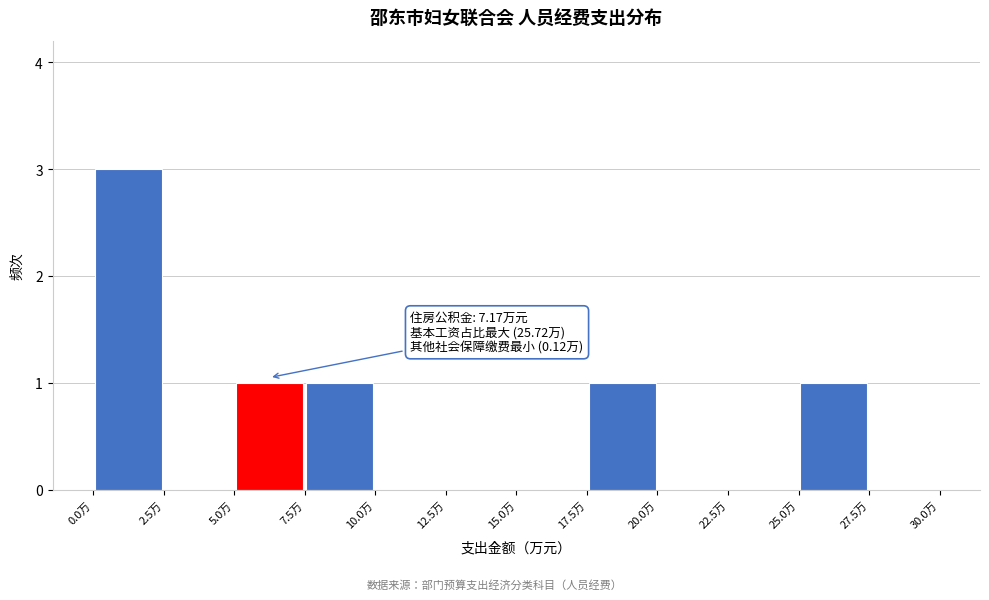

Over which range of the x-axis is the bar tallest?

0.0 to 2.5